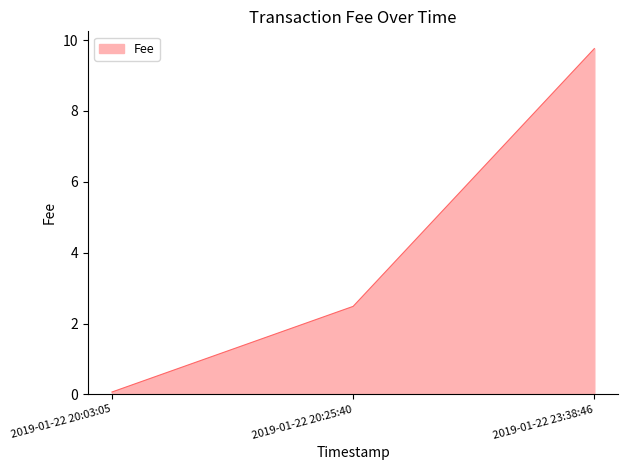

Which category has the lowest value across all series?

2019-01-22 20:03:05